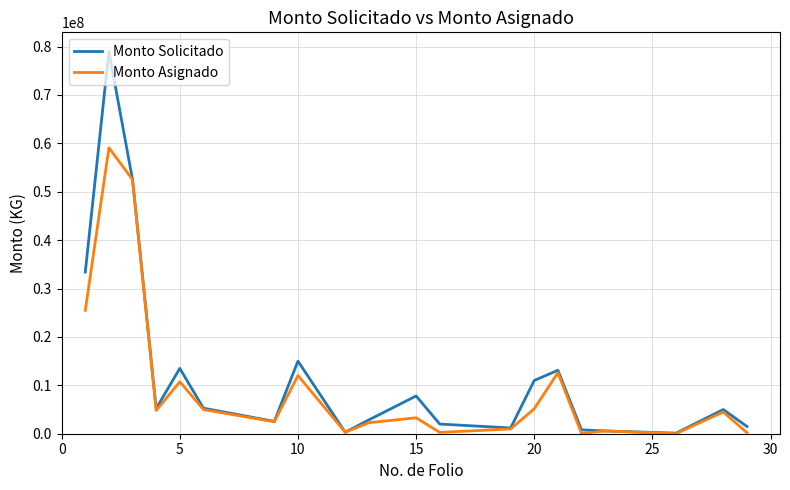

Rank the series by their average value, from lowest to highest.

Monto Asignado, Monto Solicitado